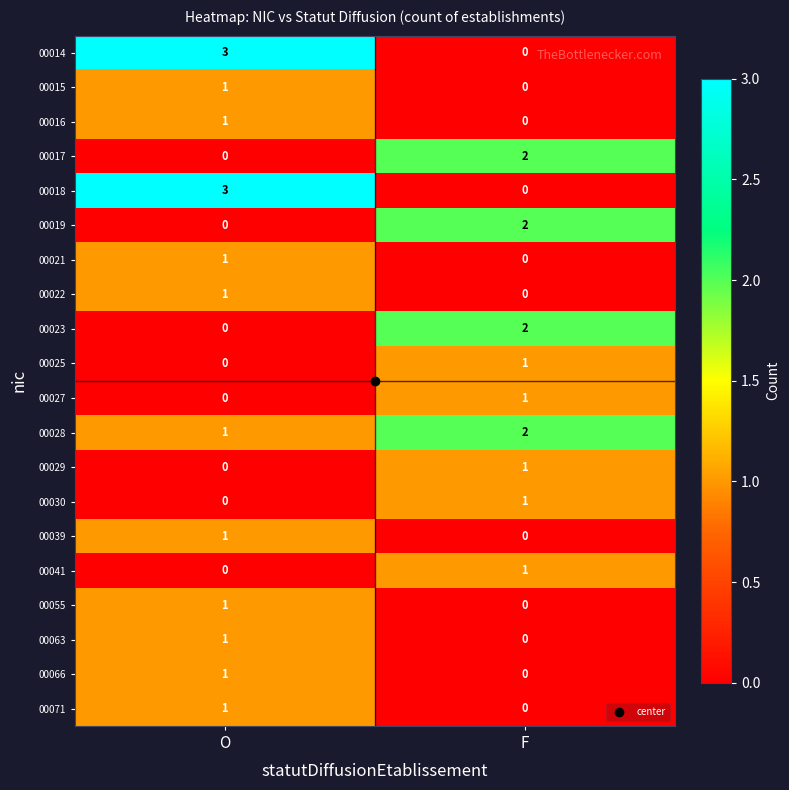

The value of 00063 at F is 0. True or false?

True